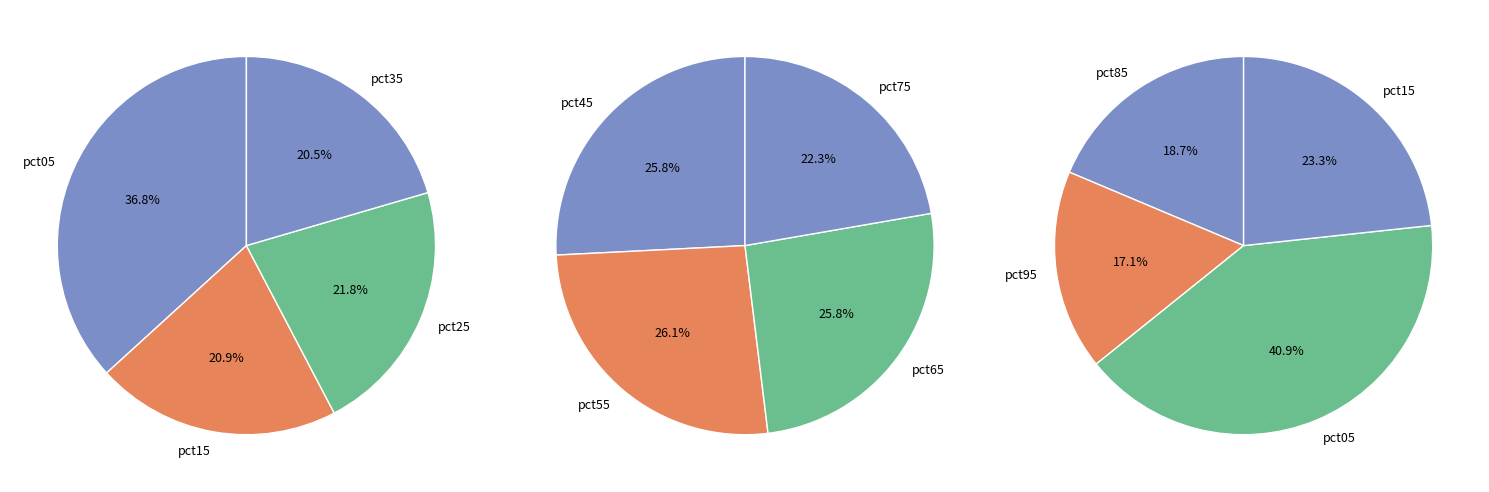

Does pct65 represent more than half of the total?

No